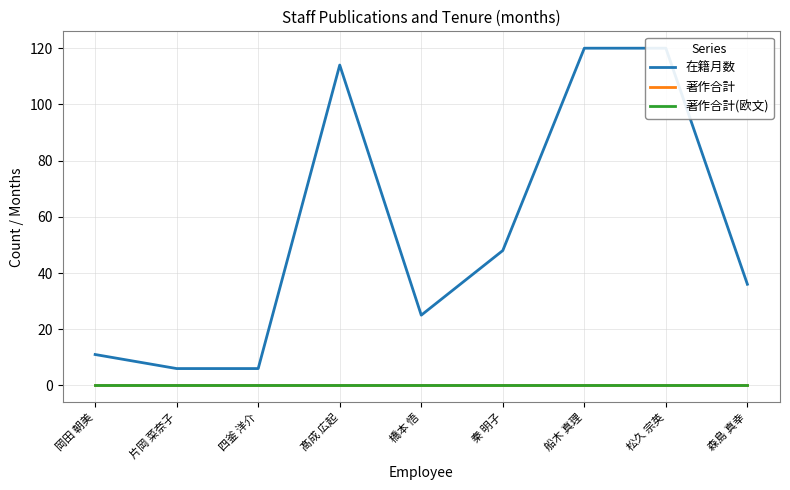

True or false: 在籍月数 has more than 1 points higher than both neighbors.

False